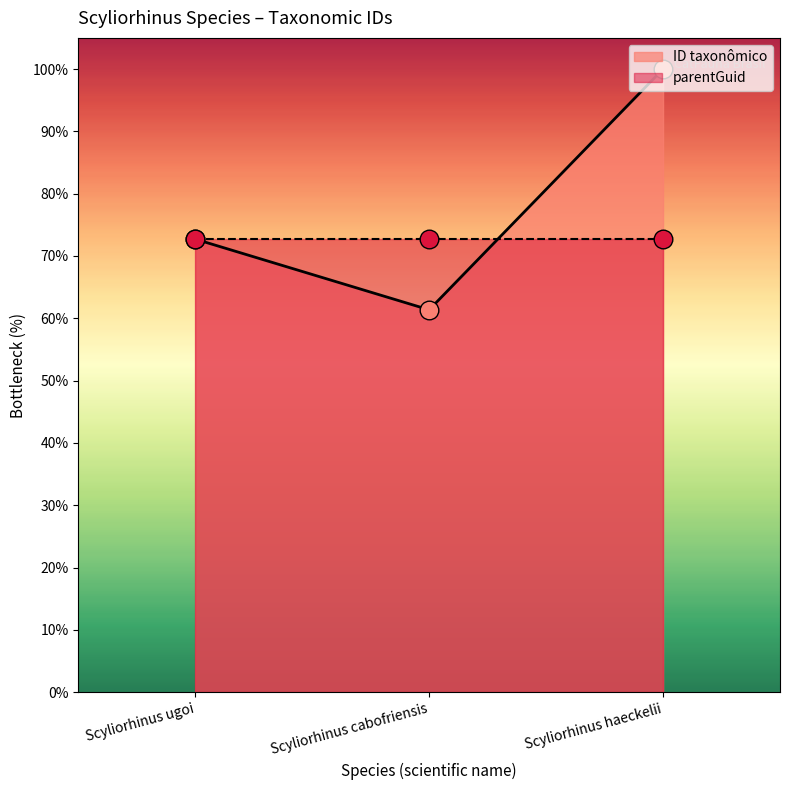

Approximately how many times larger is the value at Scyliorhinus haeckelii compared to Scyliorhinus cabofriensis?

1.6